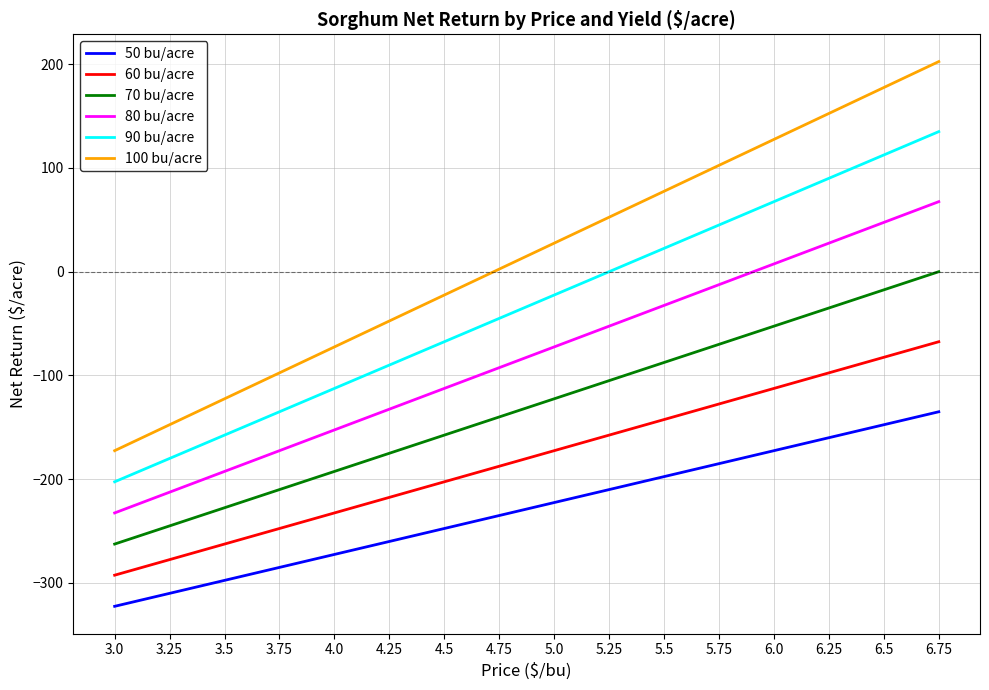

Count the number of data series in this chart.

6